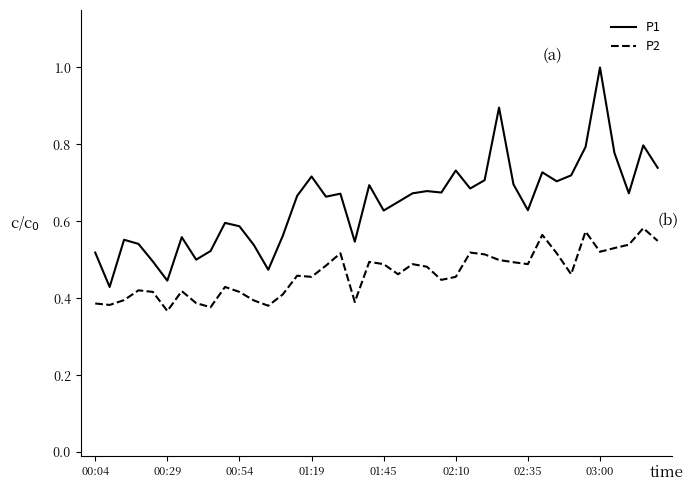

True or false: P1 and P2 cross at least once.

False